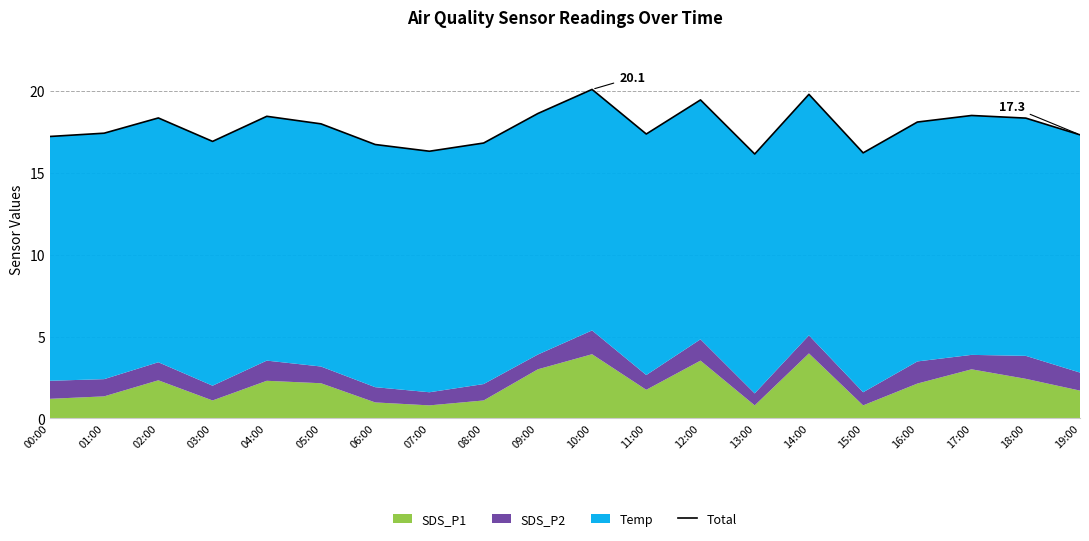

What position from the left is 17:00?

18